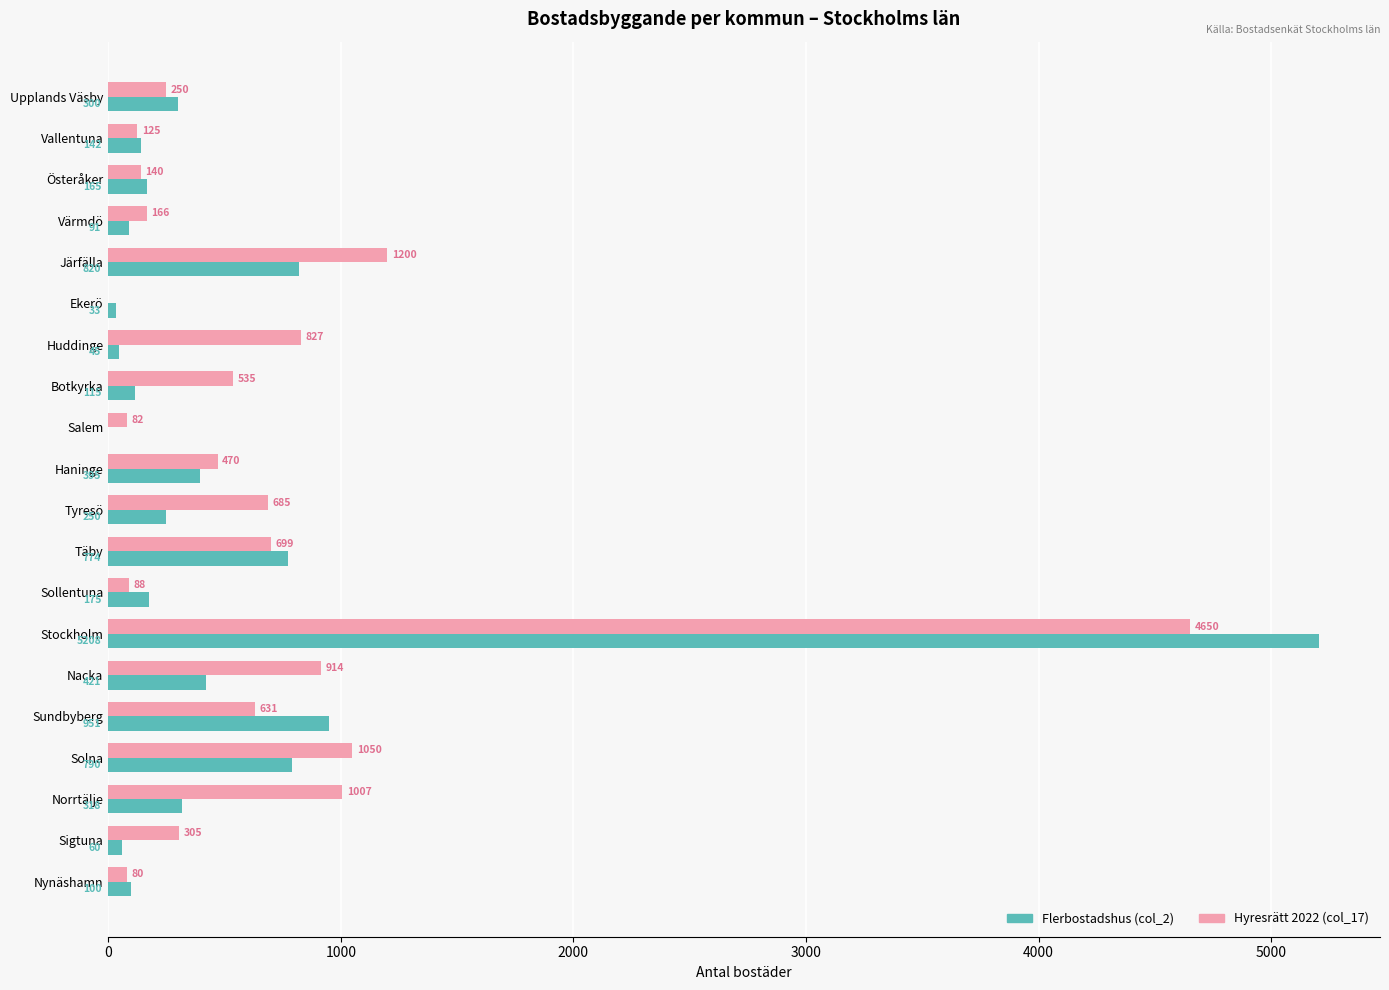

What are all the series names shown in the legend?

Flerbostadshus (col_2), Hyresrätt 2022 (col_17)